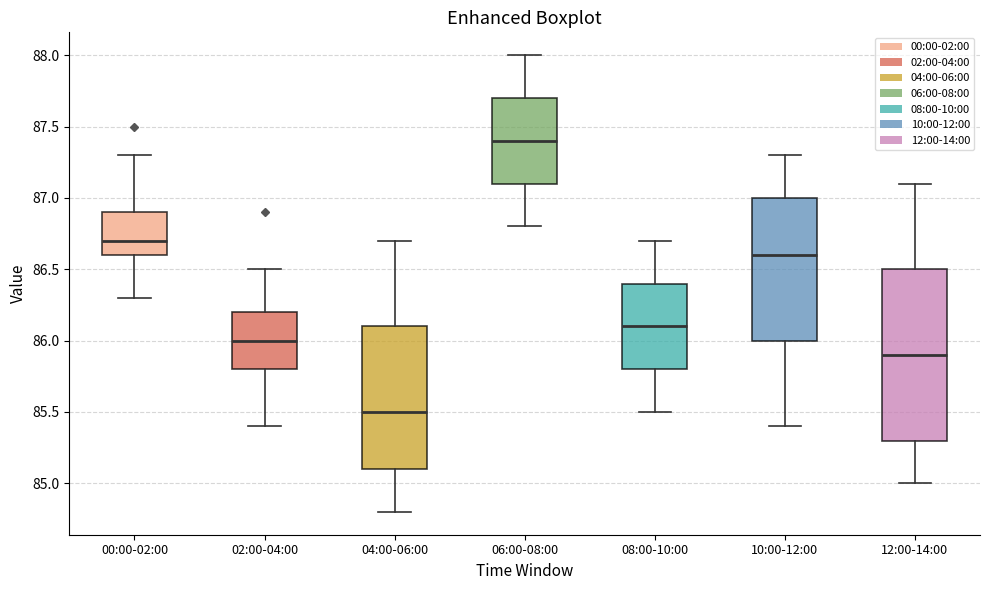

Which box has the highest median line?

06:00-08:00